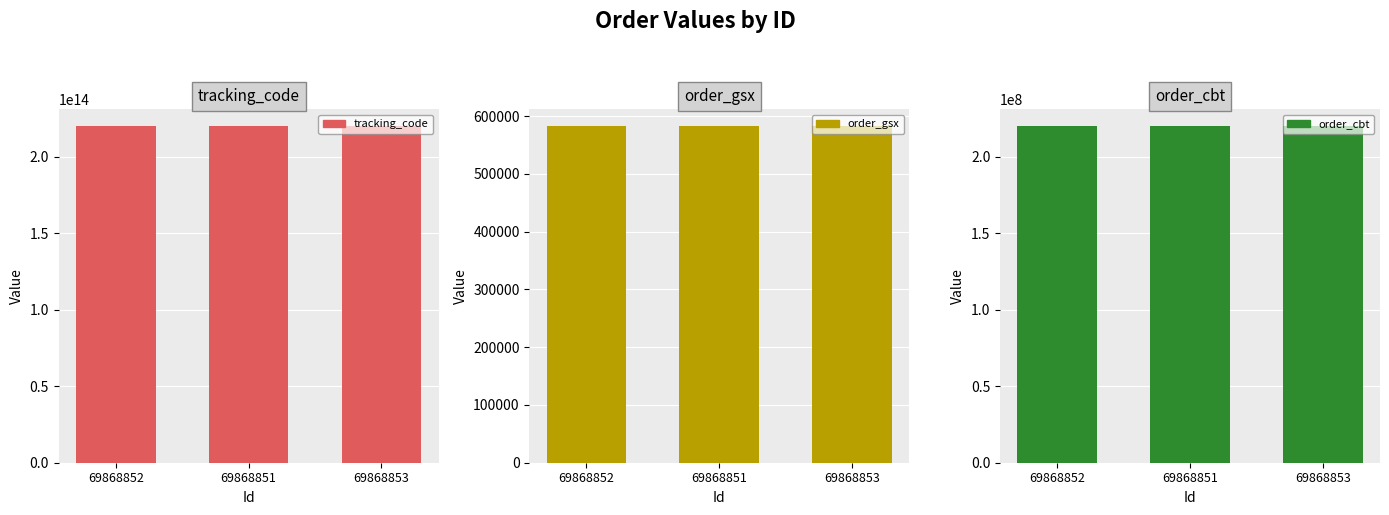

At how many categories does at least one series exceed 162354349320248?

3